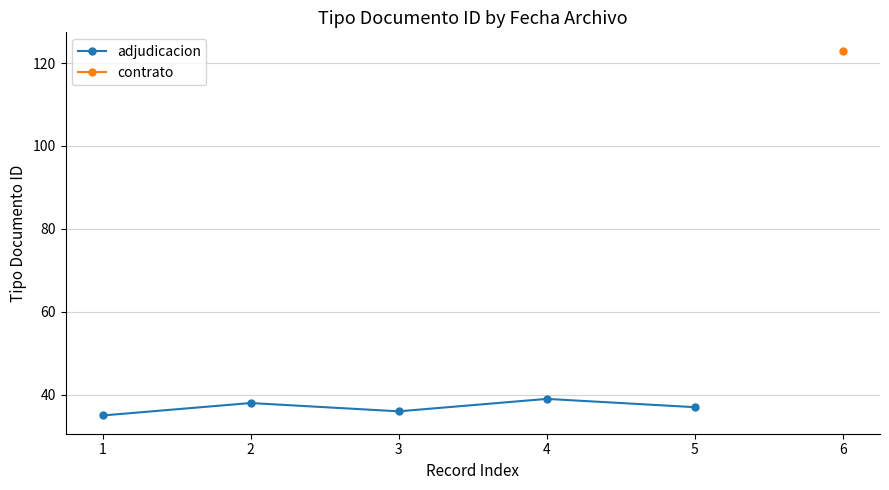

List the labels in order of value, smallest first.

1, 3, 5, 2, 4